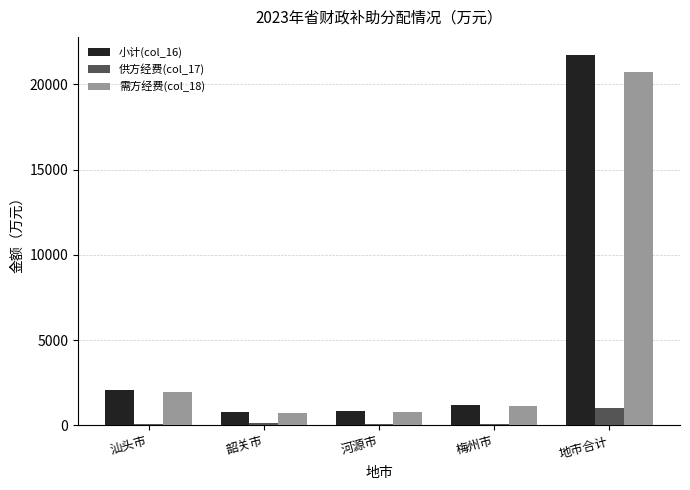

At which category is the sum across all series the highest?

地市合计